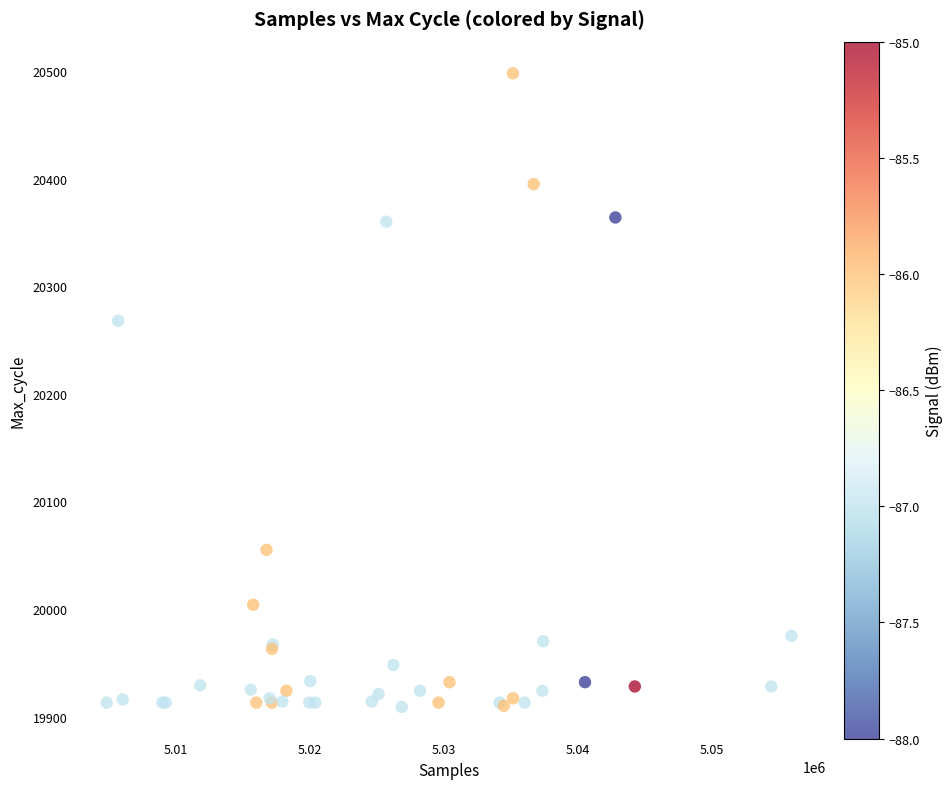

What Y value in the scatter plot is closest to 20203?

20268